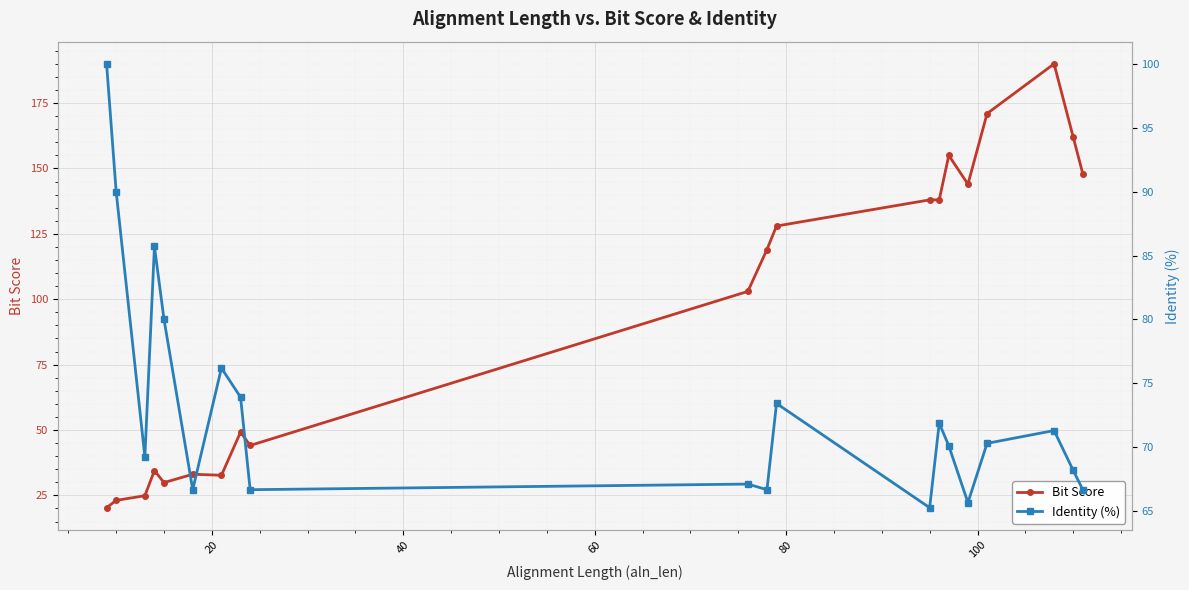

Reading right to left, transcribe all the data shown in this chart.

Bit Score: 148.0	162.0	190.0	171.0	144.0	155.0	138.0	138.0	128.0	119.0	103.0	44.1	49.2	32.7	33.1	29.9	34.5	24.9	23.1	20.3
Identity (%): 66.7	68.2	71.3	70.3	65.7	70.1	71.9	65.3	73.4	66.7	67.1	66.7	73.9	76.2	66.7	80.0	85.7	69.2	90.0	100.0